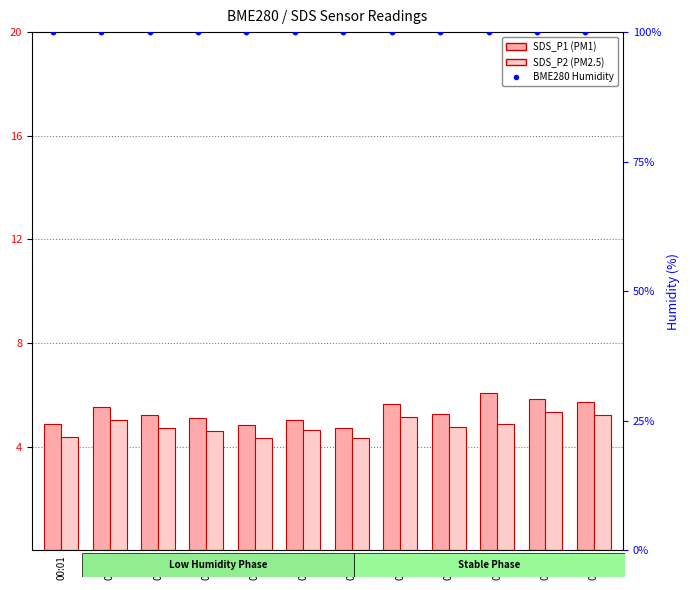

Which series contains the lowest Y value?

SDS_P2